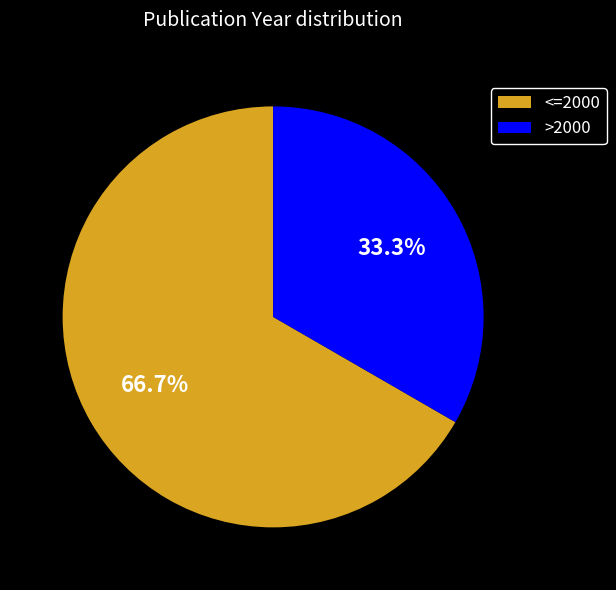

Rank the categories by value from lowest to highest.

>2000, <=2000